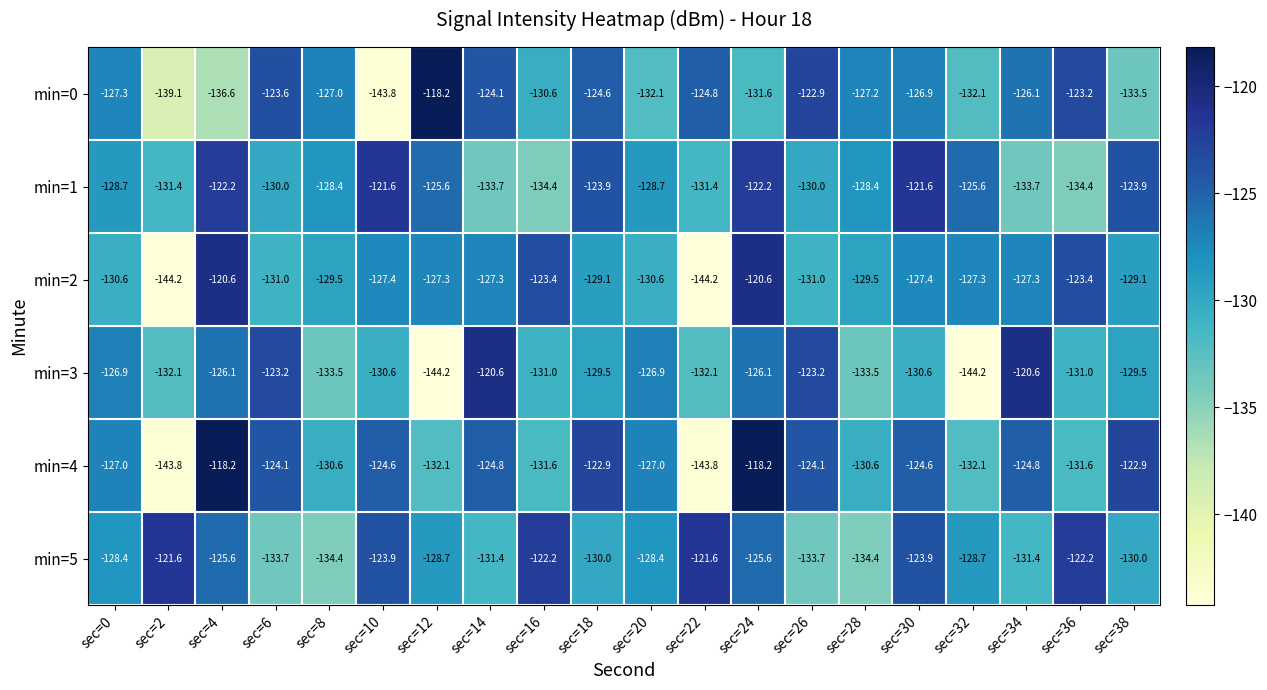

What is the average value of the min=4 series?

-128.0